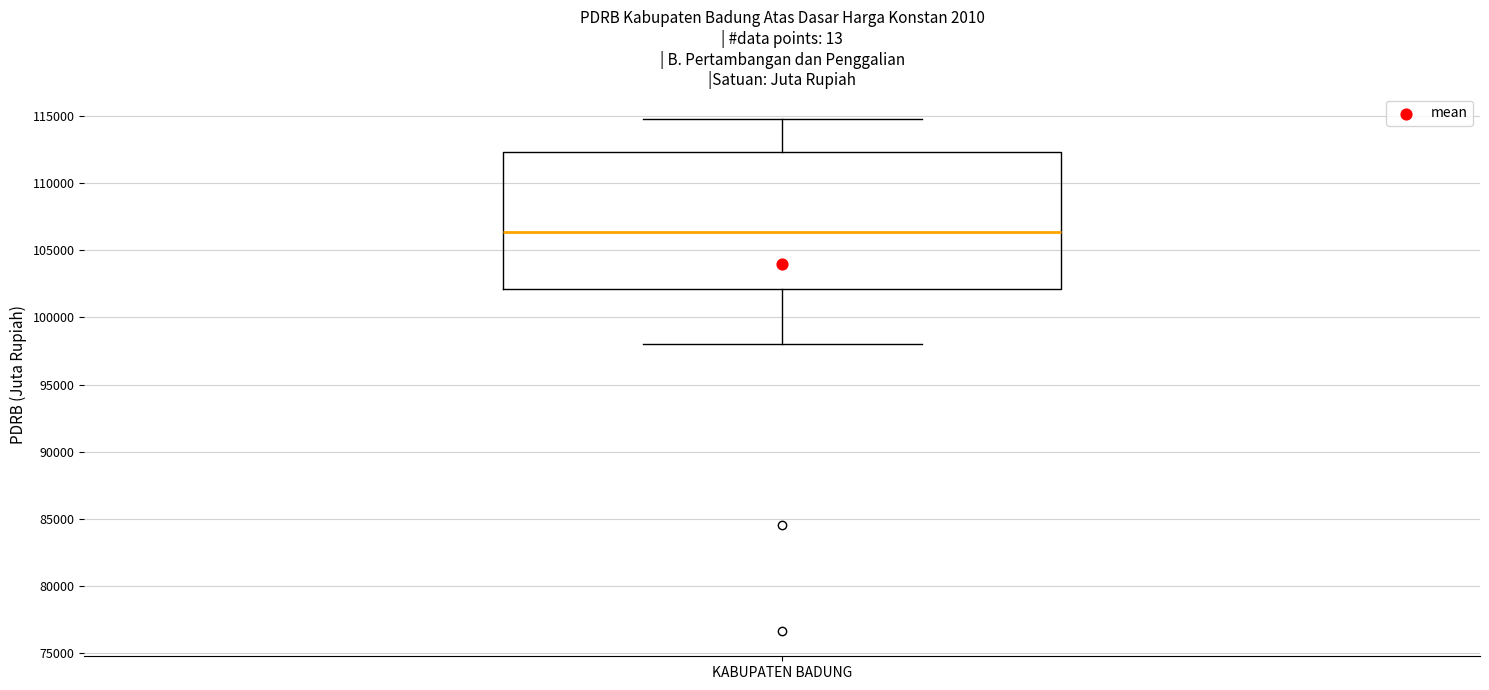

Where does the median line of the box for KABUPATEN BADUNG sit on the y-axis? The values are not printed on the chart, so give them approximately, as read against the axis.

106500